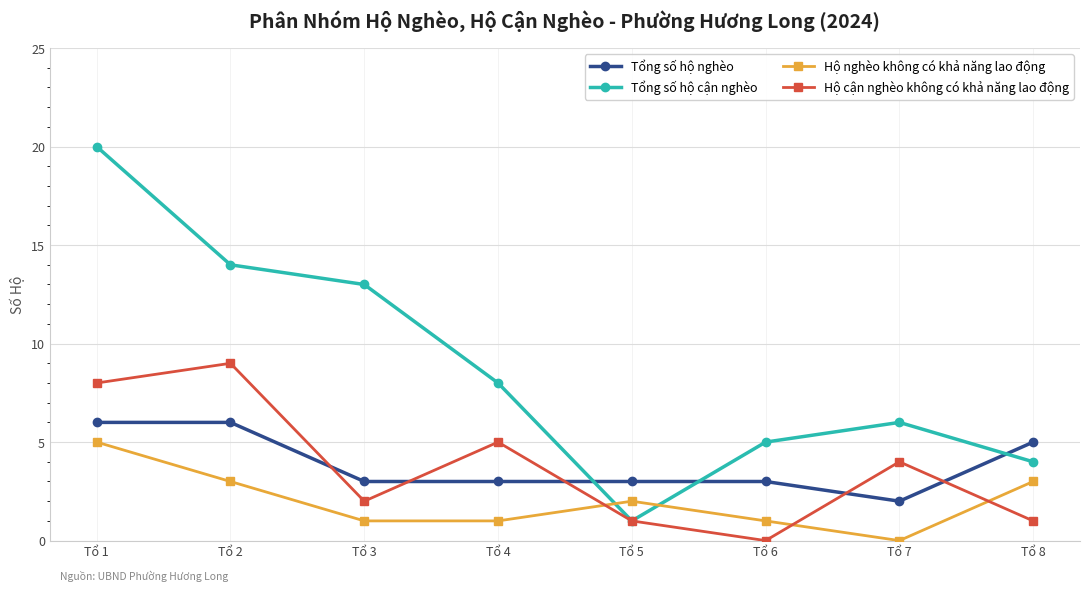

Rank the categories by Tổng số hộ cận nghèo value from highest to lowest.

Tổ 1, Tổ 2, Tổ 3, Tổ 4, Tổ 7, Tổ 6, Tổ 8, Tổ 5